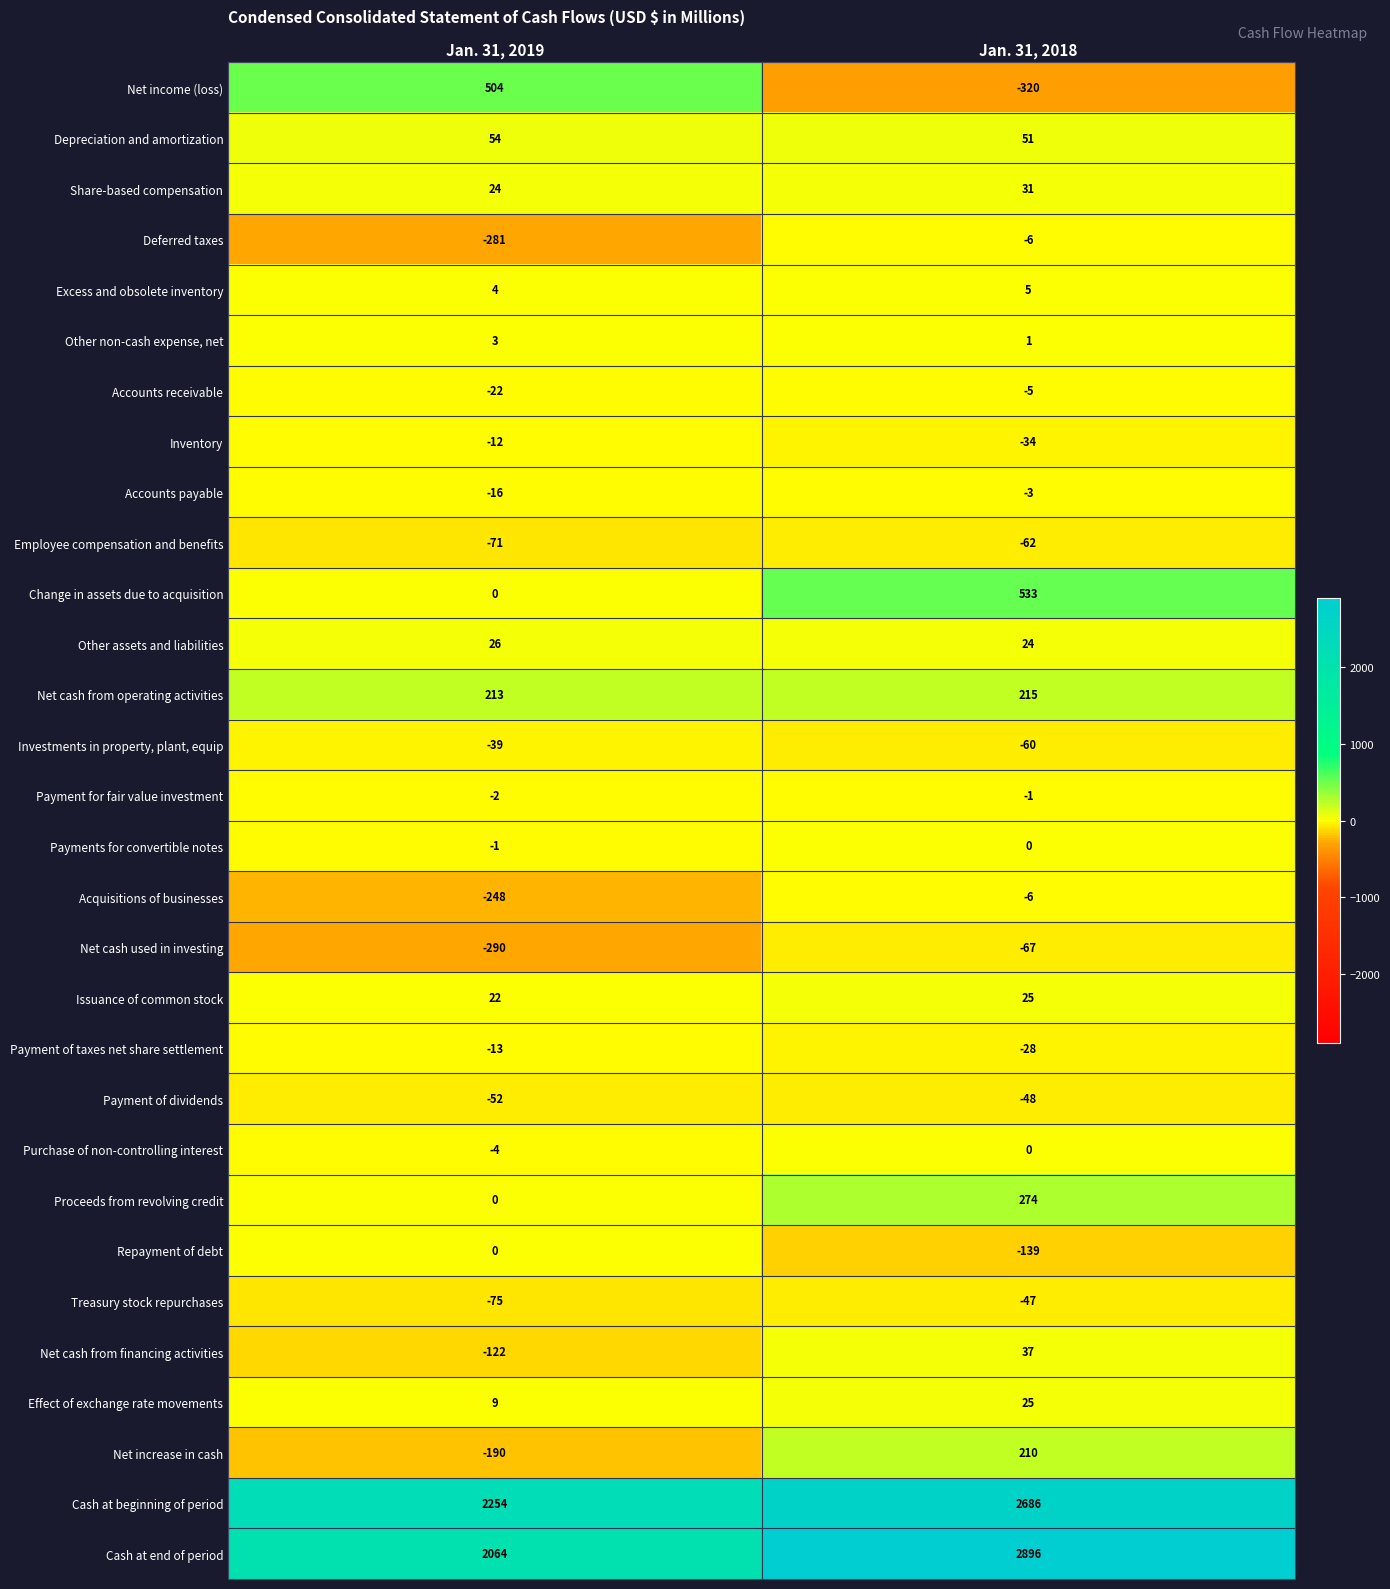

Where is Deferred taxes nearest to the value -143?

Jan. 31, 2018